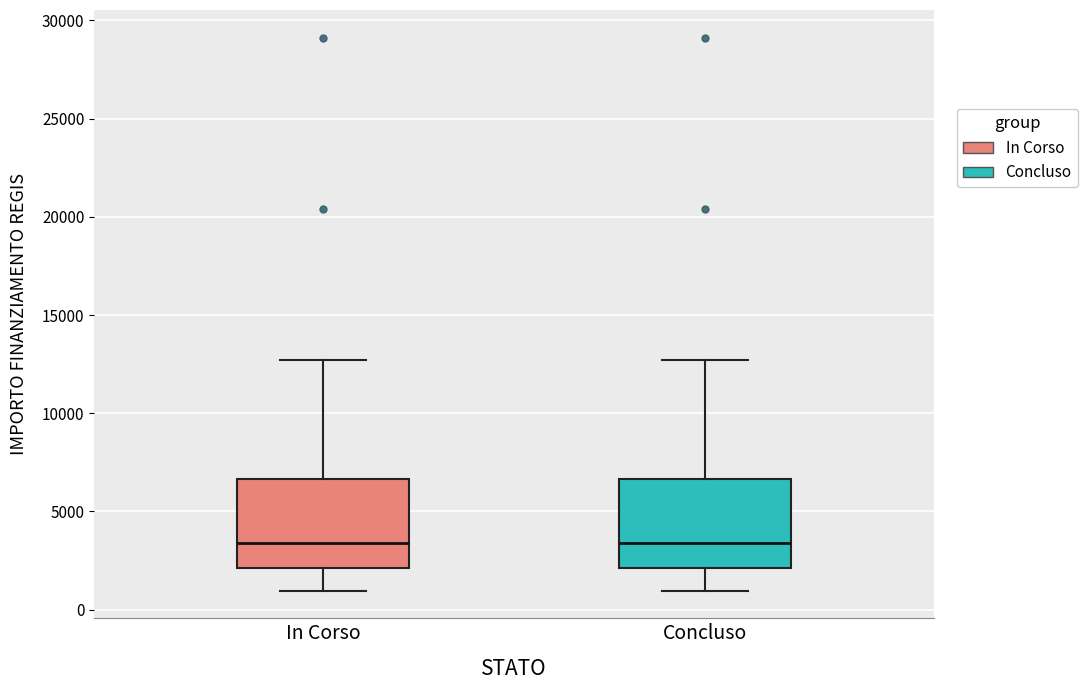

Reading left to right, read every box against the y-axis: the position of its median line, the range the box covers, and the ends of its whiskers. The values are not printed on the chart, so give them approximately, as read against the axis.

In Corso: median 3500, box 2000 to 6500, whiskers 1000 to 12500
Concluso: median 3500, box 2000 to 6500, whiskers 1000 to 12500